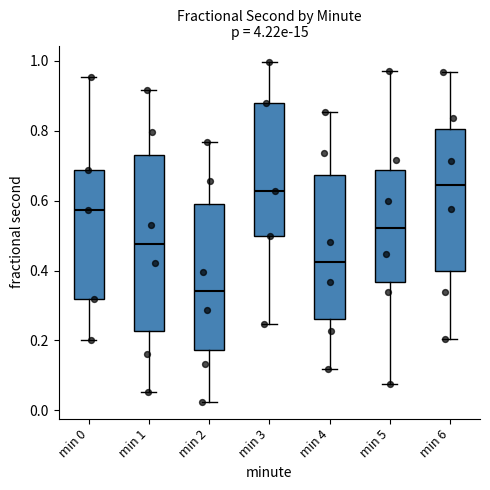

Comparing the boxes themselves (not the whiskers), which one is the tallest?

min 1